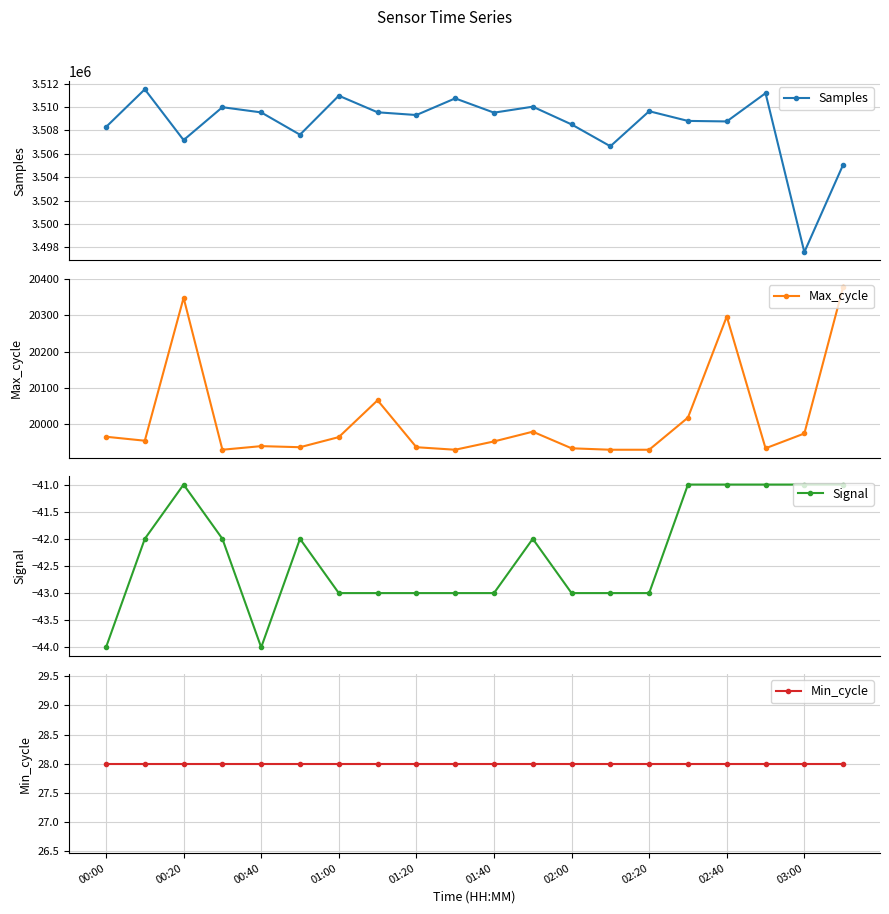

How many lines are shown in the chart?

4